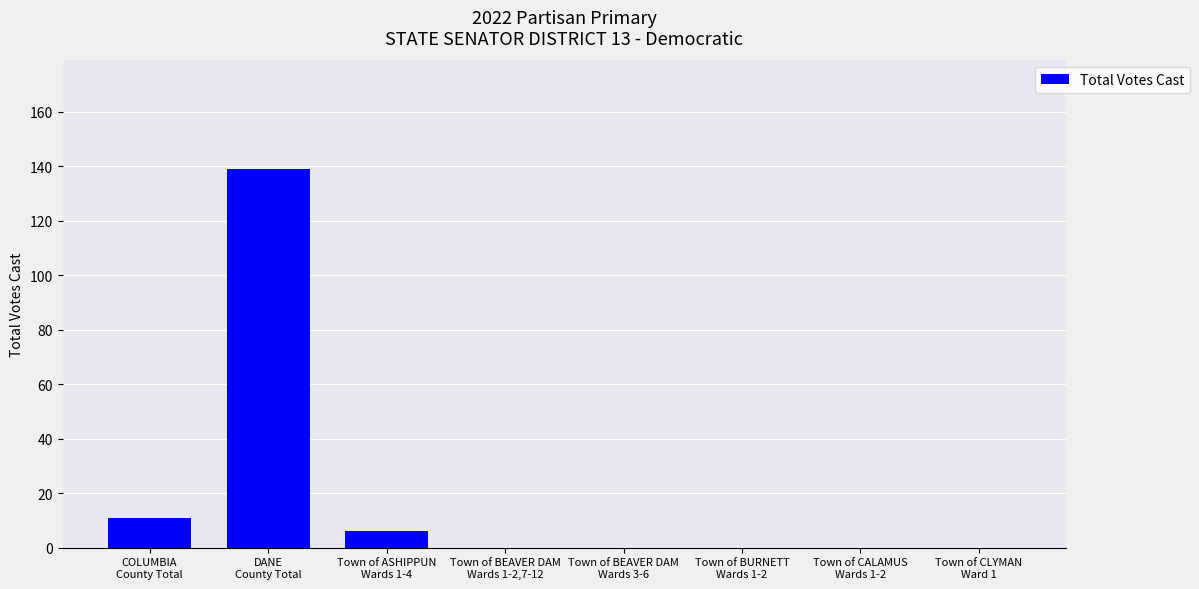

Where is the data nearest to the value 69?

COLUMBIA
County Total